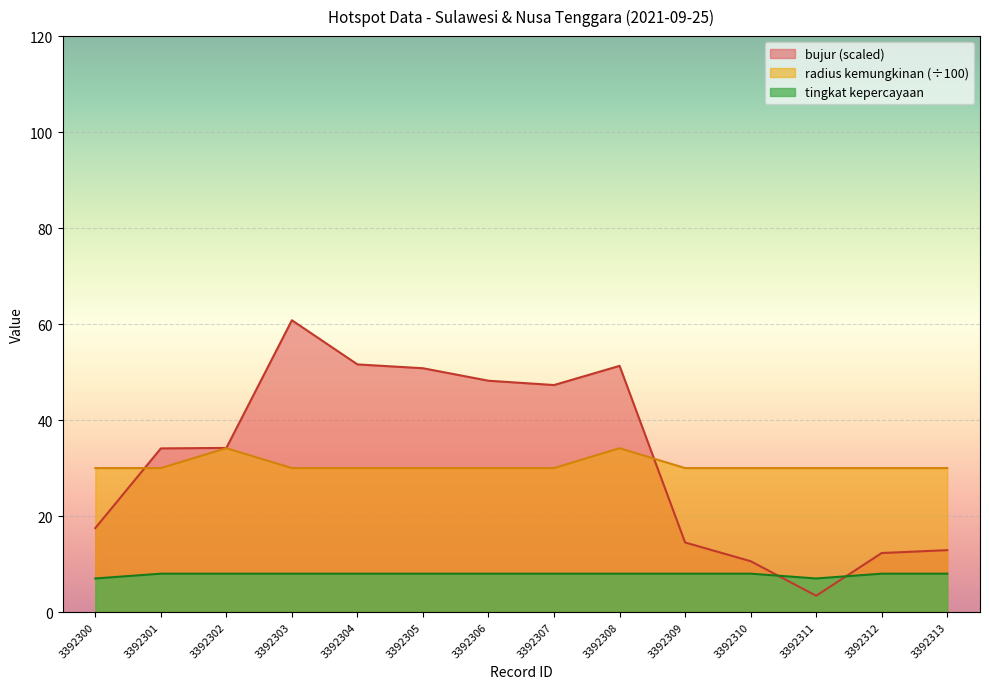

Rank the categories by tingkat kepercayaan value from highest to lowest.

3392301, 3392302, 3392303, 3392304, 3392305, 3392306, 3392307, 3392308, 3392309, 3392310, 3392312, 3392313, 3392300, 3392311